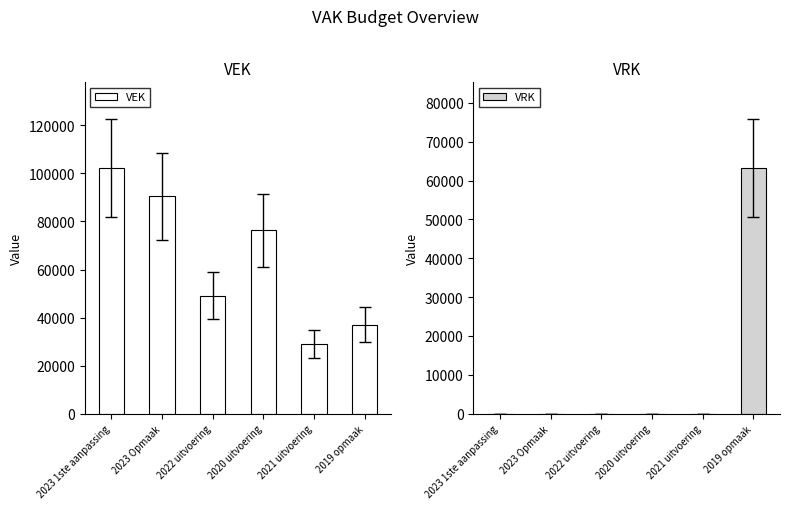

What is the average value of the VEK series?

64016